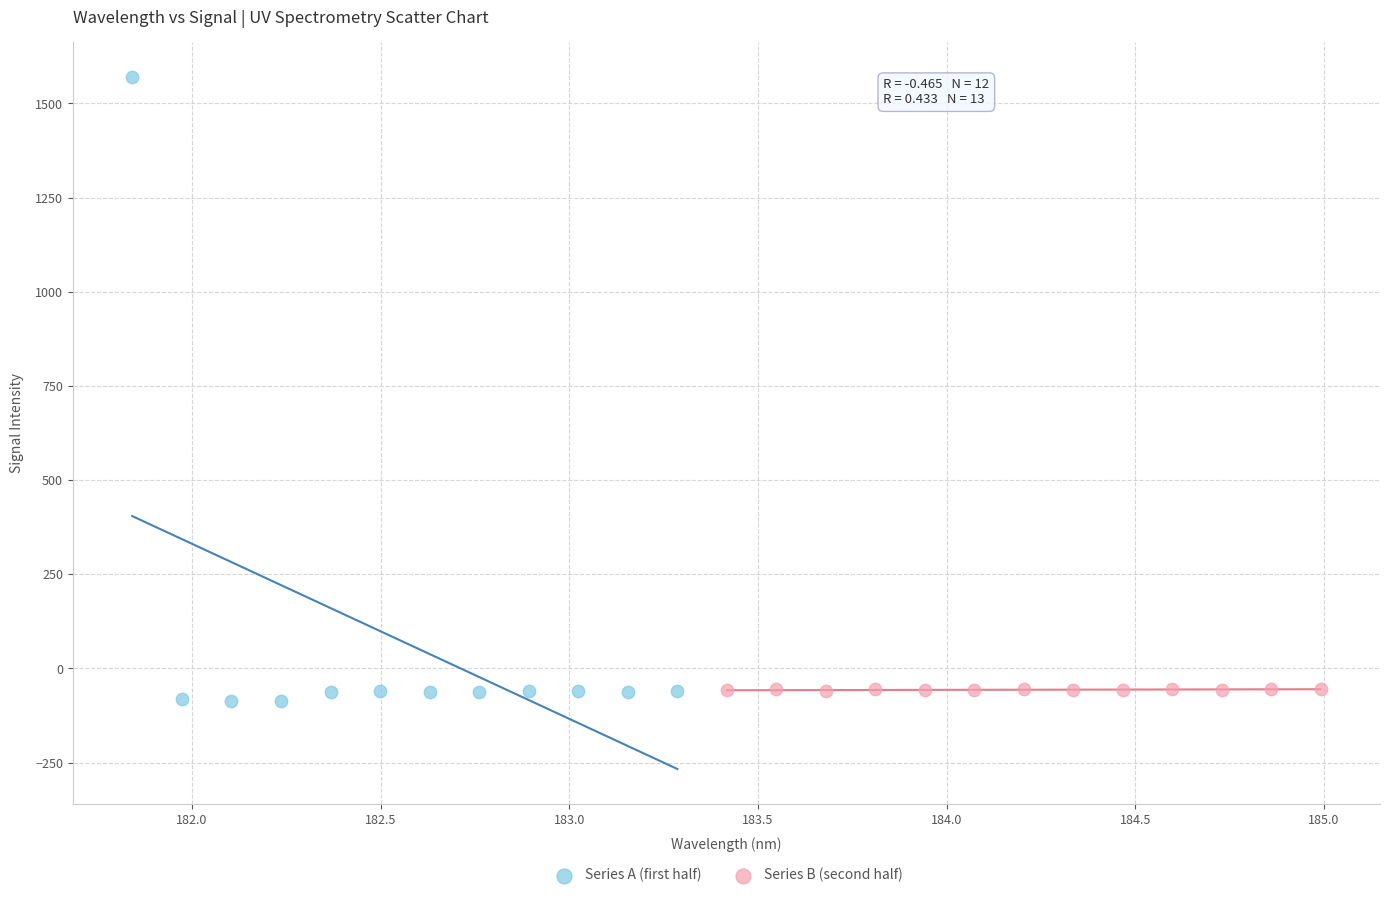

Which series reaches the maximum Y coordinate?

Series A (first half)